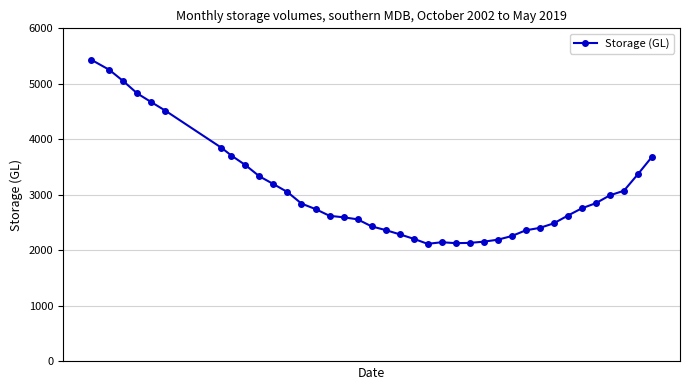

What is the maximum value shown in the chart?

5435.0